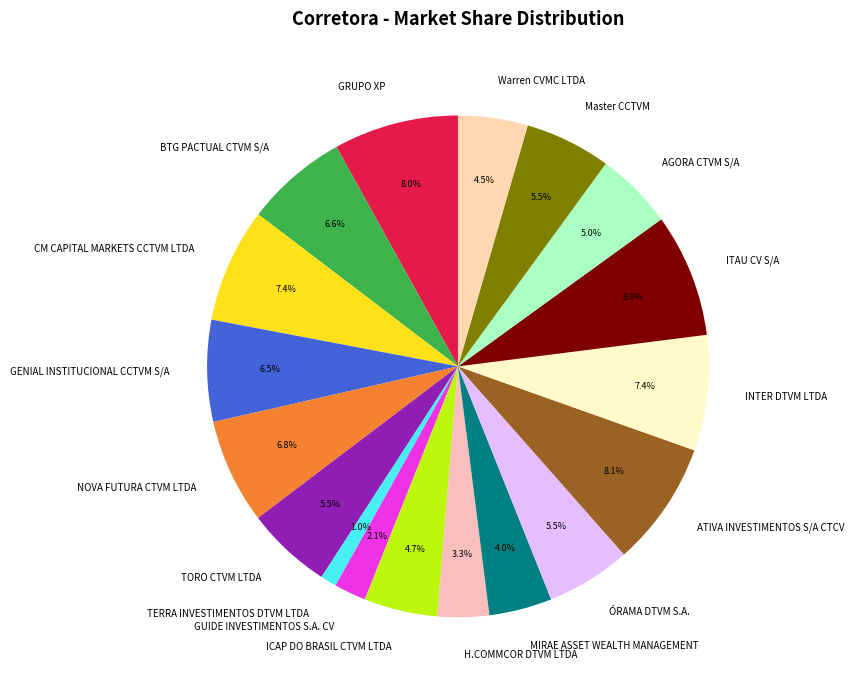

Which slice is the smallest?

TERRA INVESTIMENTOS DTVM LTDA